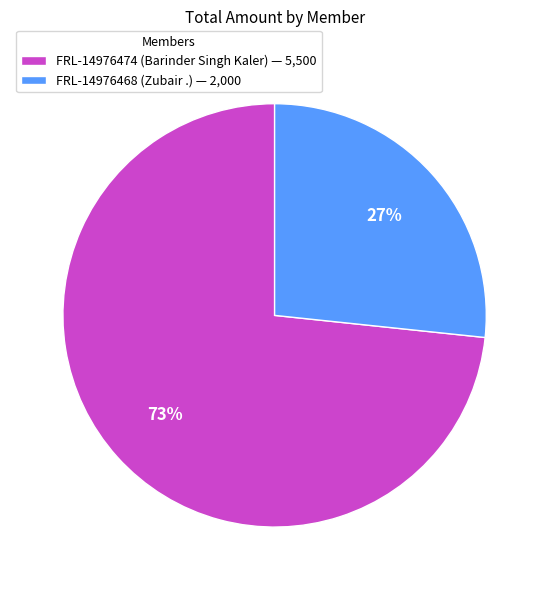

How many slices are in this pie chart?

2